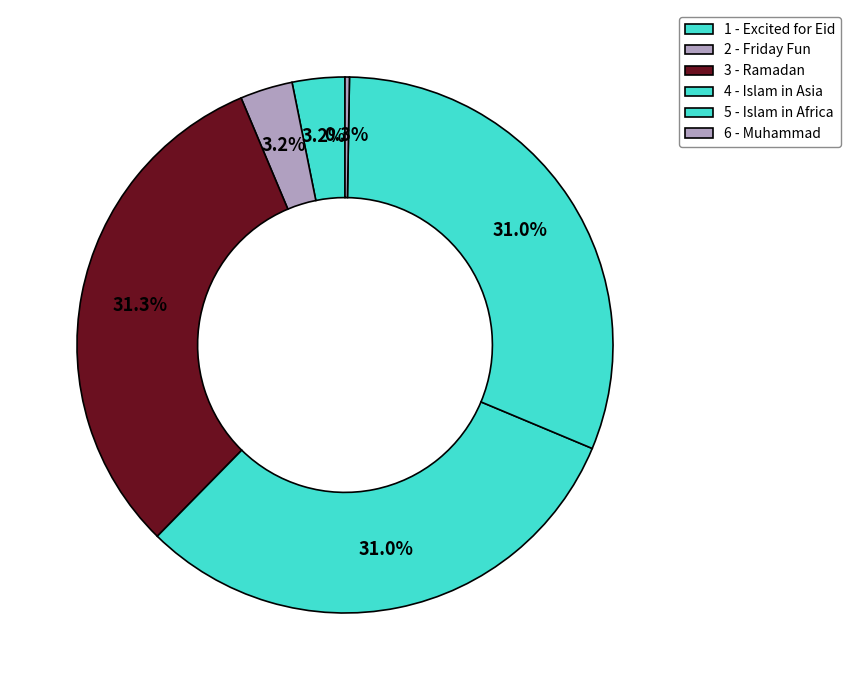

What percentage do 2 - Friday Fun and 6 - Muhammad together represent?

3.4%